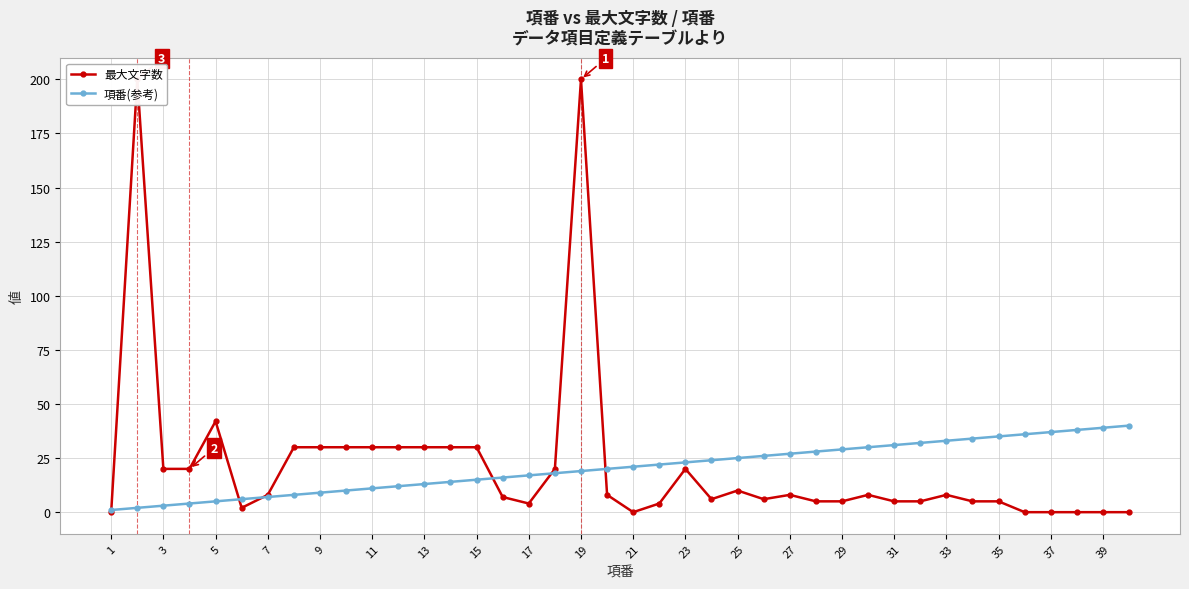

Reading left to right, list all the values displayed in this chart.

最大文字数: 0	200	20	20	42	2	8	30	30	30	30	30	30	30	30	7	4	20	200	8	0	4	20	6	10	6	8	5	5	8	5	5	8	5	5	0	0	0	0	0
項番(参考): 1	2	3	4	5	6	7	8	9	10	11	12	13	14	15	16	17	18	19	20	21	22	23	24	25	26	27	28	29	30	31	32	33	34	35	36	37	38	39	40